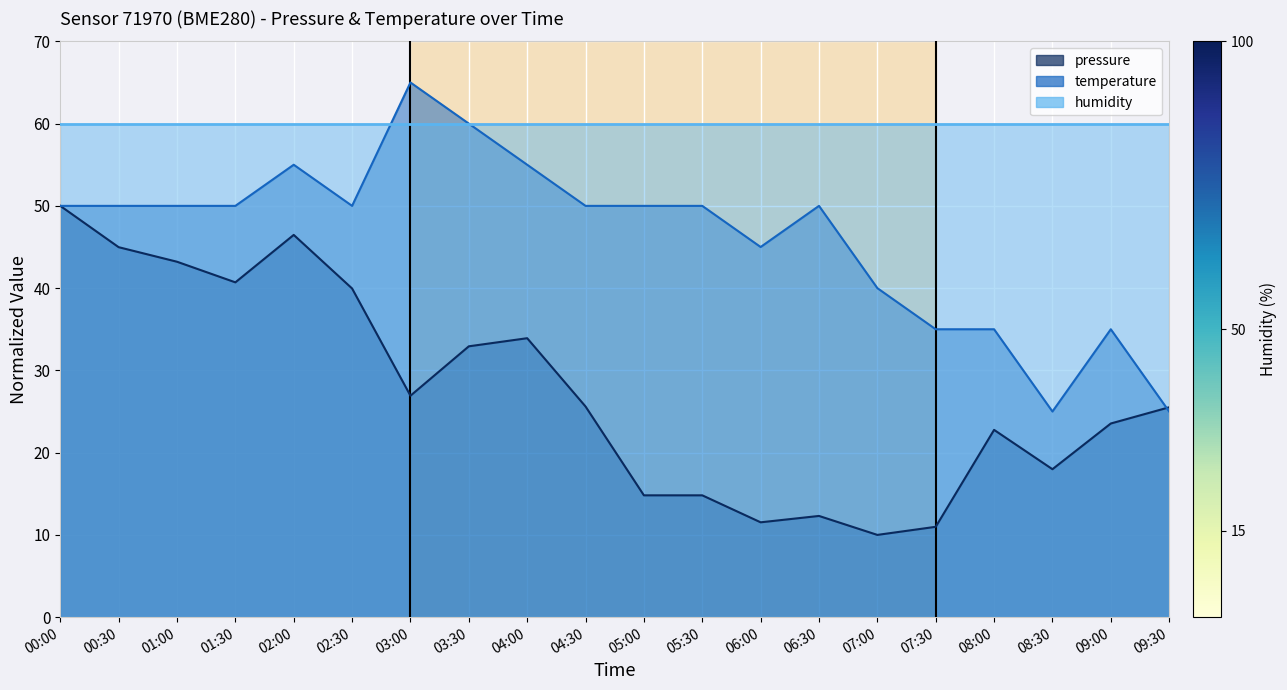

What is the value of the pressure point at the 5th from the left?

46.5